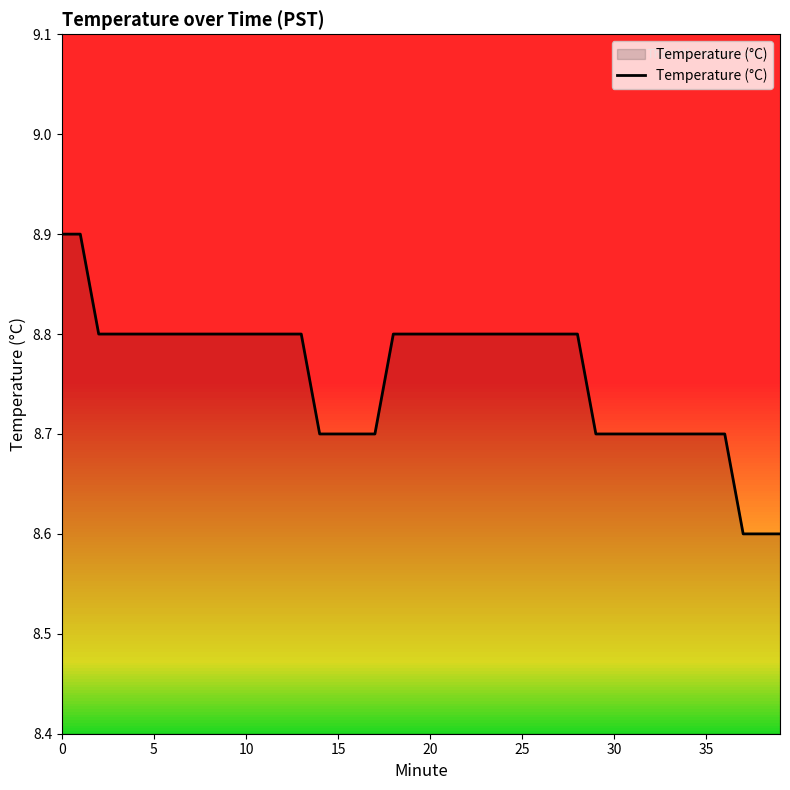

What is the smallest value displayed?

8.6